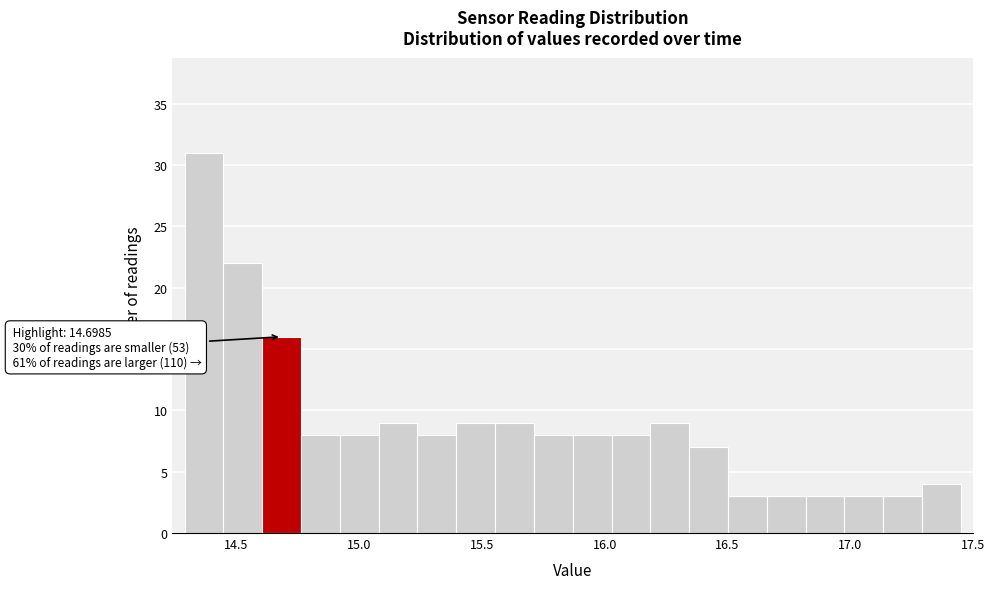

Around what value on the x-axis is the tallest bar? Give the approximate position of its centre, as read against the axis.

14.35